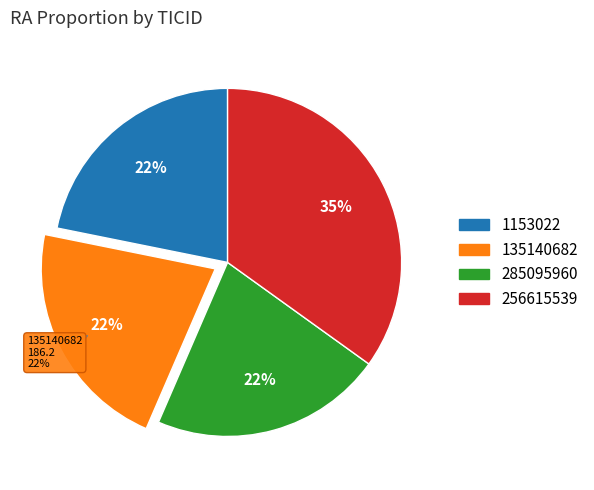

How many segments does this pie chart have?

4